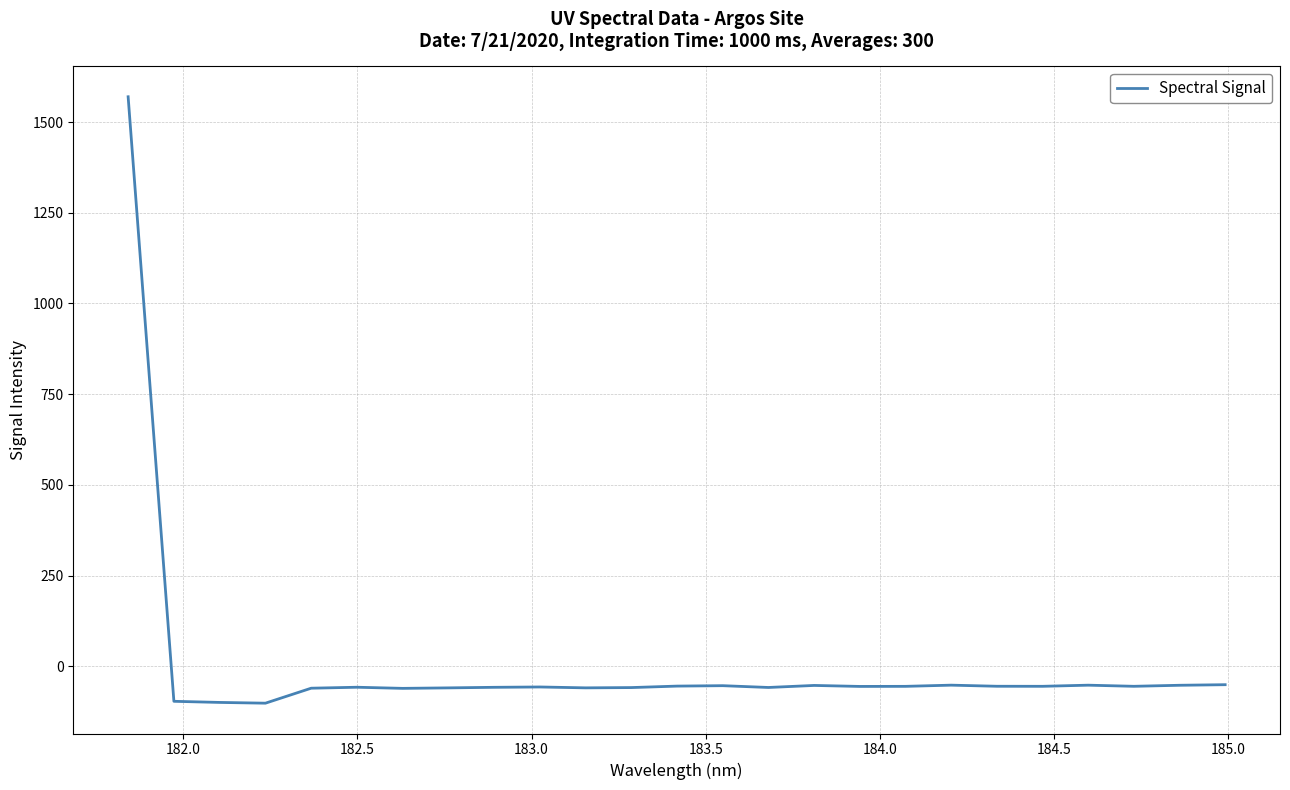

What is the minimum value shown in the chart?

-101.7